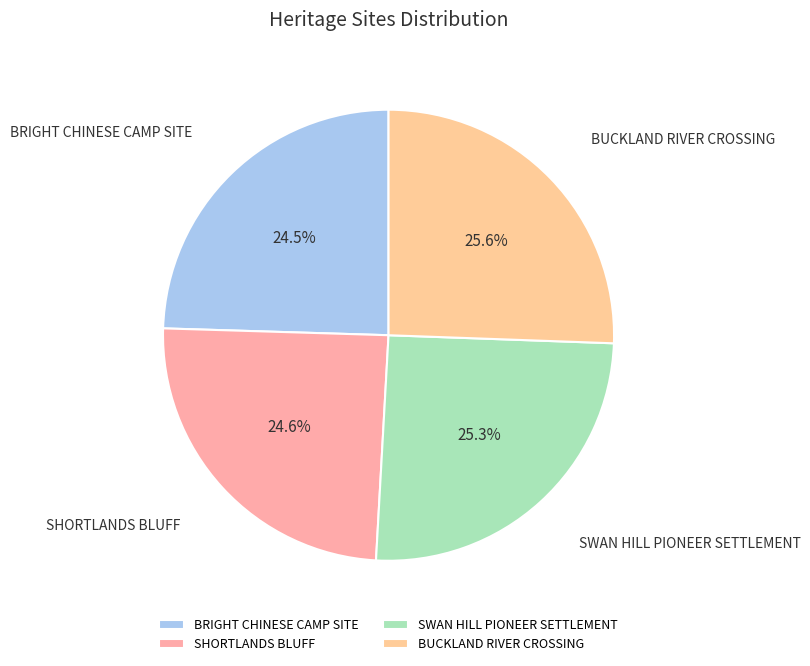

Is BRIGHT CHINESE CAMP SITE the majority of the pie?

No